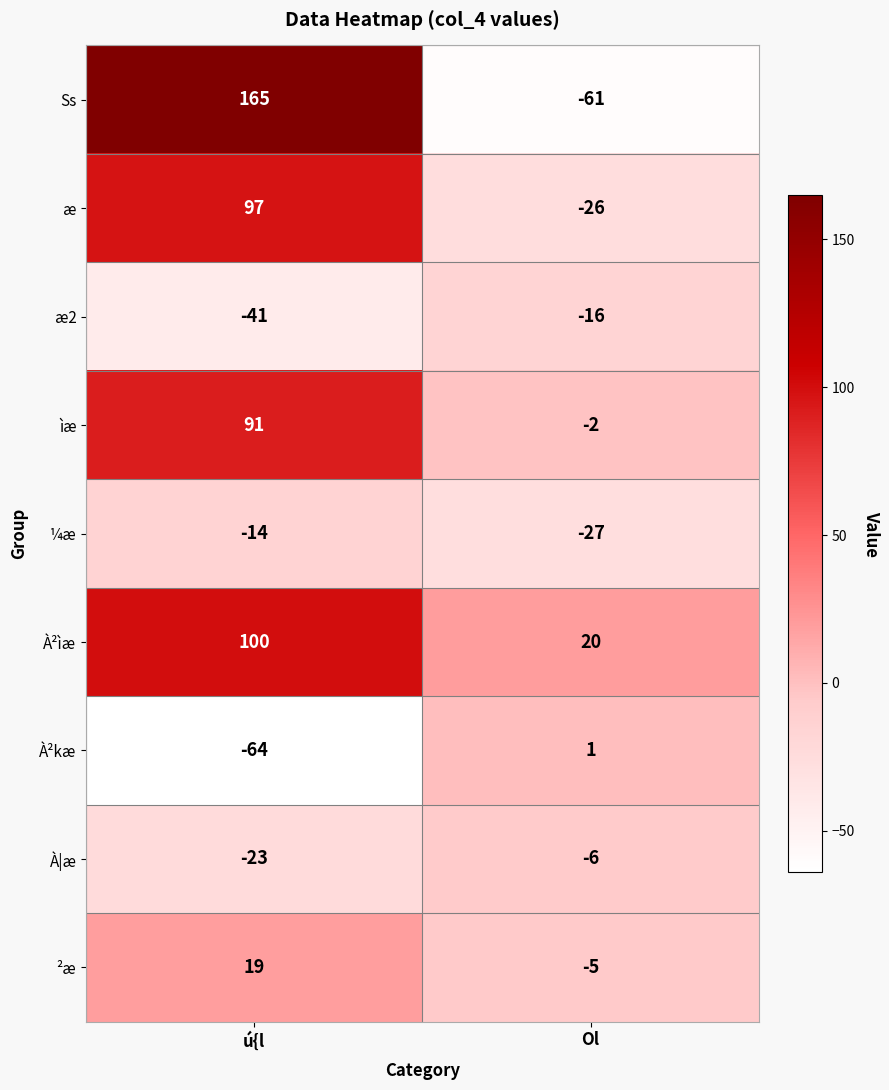

Which label corresponds to the largest value in the chart?

ú{l